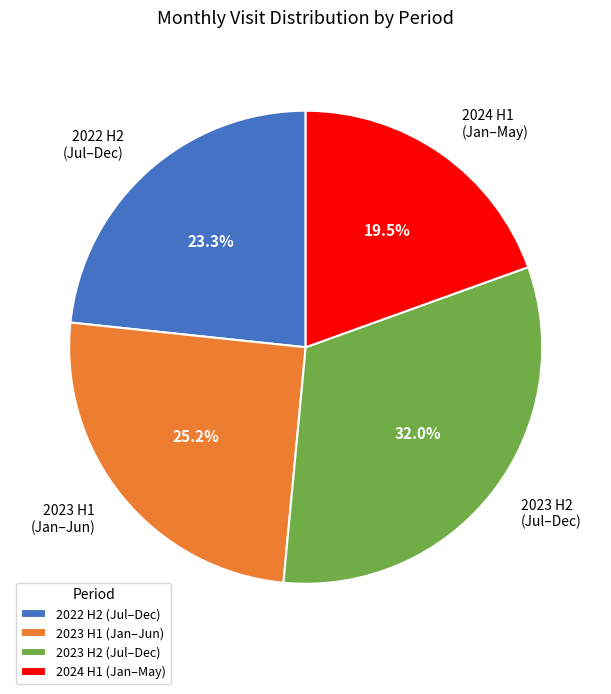

Which has a higher value, 2023 H1 (Jan–Jun) or 2024 H1 (Jan–May)?

2023 H1 (Jan–Jun)